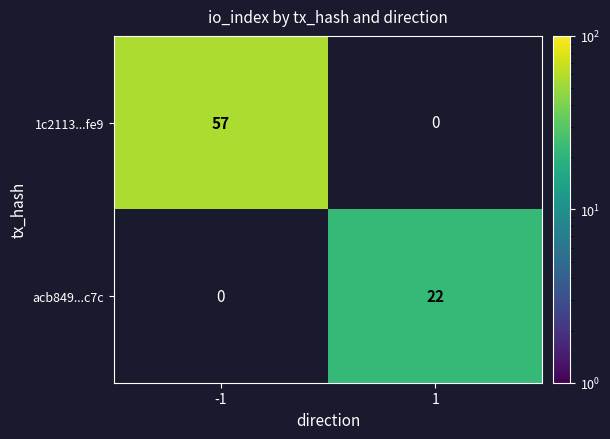

Is it true that 1c2113...fe9 equals 96 at -1?

False